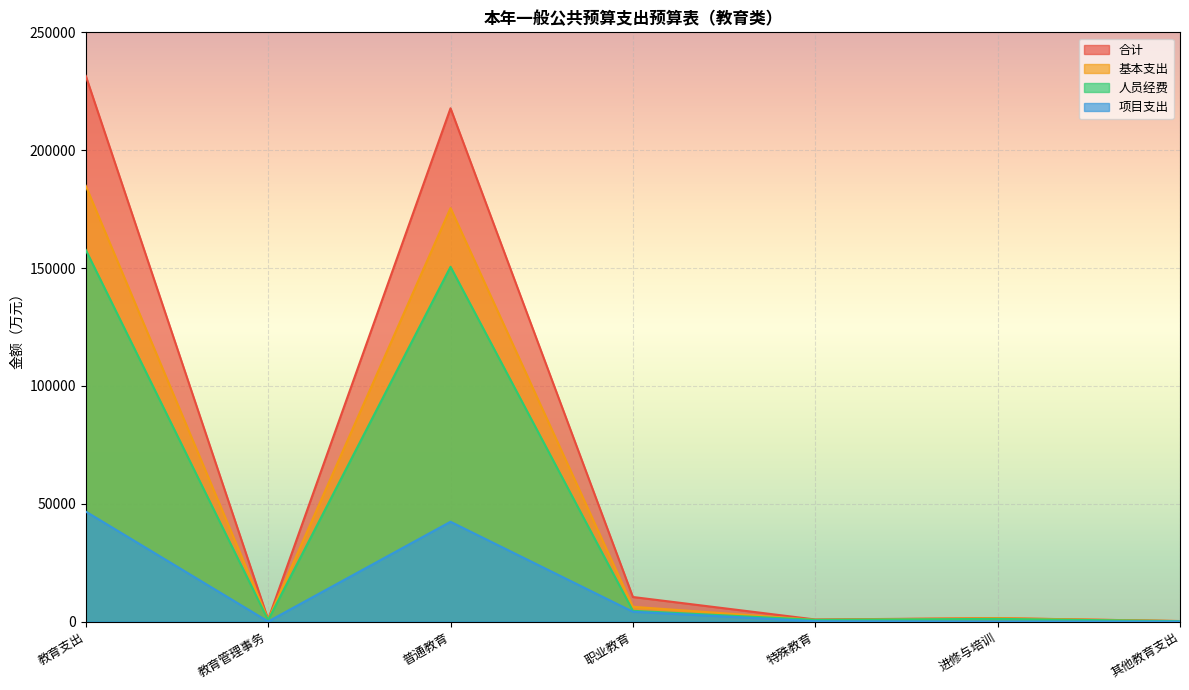

Reading right to left, what are all the values shown in this chart?

合计: 195.4	1445.3	856.4	10402.4	217773.9	851.3	231524.8
基本支出: 194.6	1408.9	728.6	6249.0	175438.3	849.7	184869.1
人员经费: 145.9	1117.4	706.9	4532.2	150522.2	642.4	157667.0
项目支出: 0.8	36.4	127.8	4153.4	42335.6	1.6	46655.7